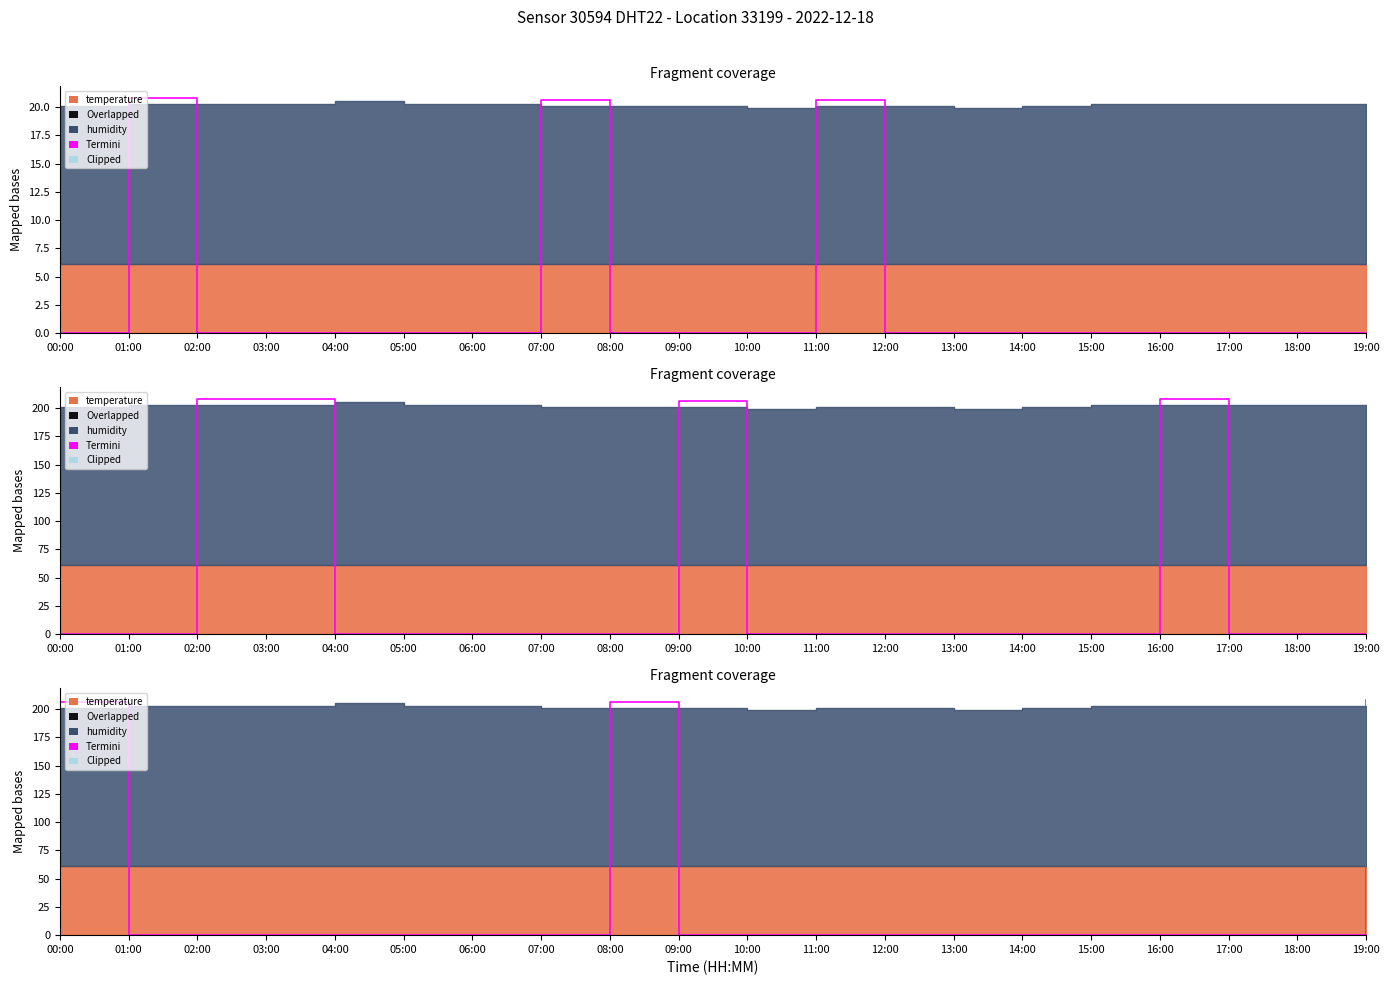

What is the difference between the second highest and second lowest values?

206.0